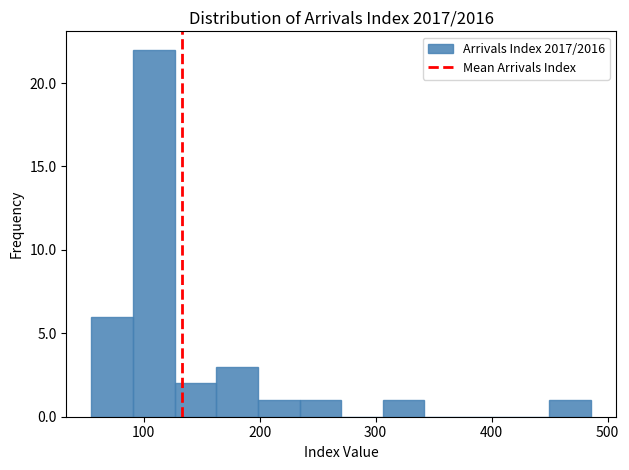

Around what value on the x-axis is the tallest bar? Give the approximate position of its centre, as read against the axis.

110